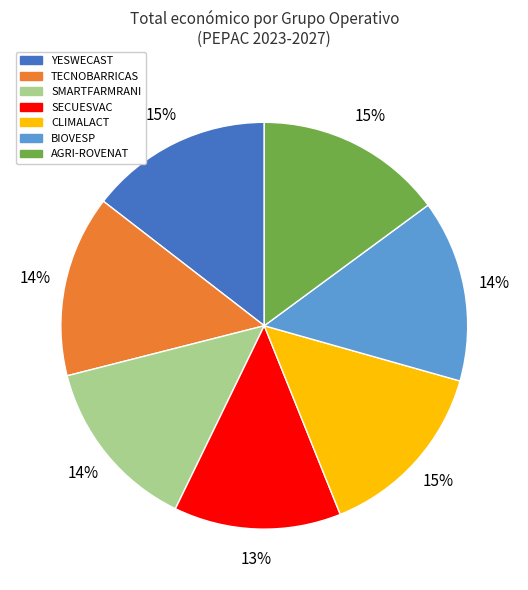

Between CLIMALACT and SECUESVAC, which is larger?

CLIMALACT